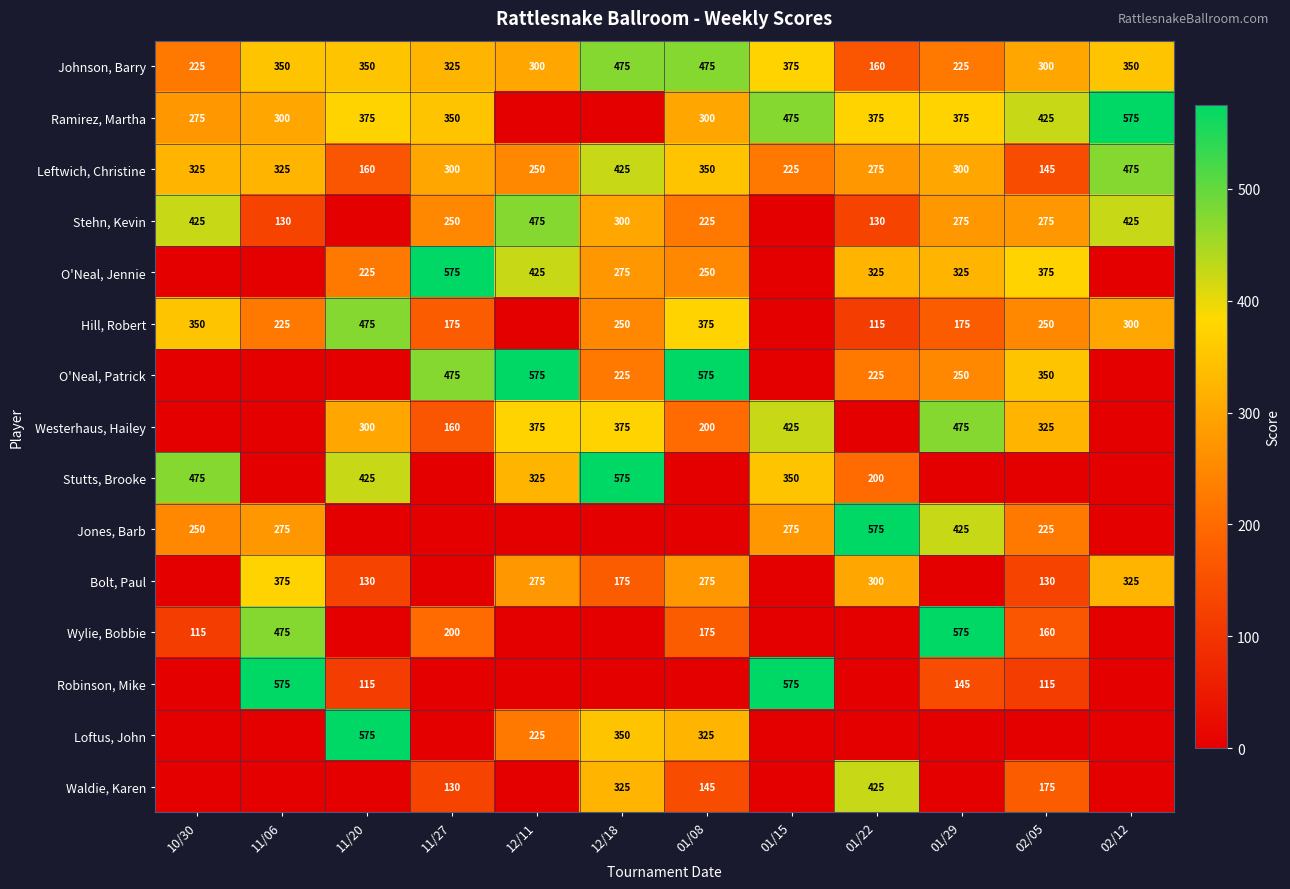

What is the sum of the Hill, Robert values at 10/30 and 01/08?

725